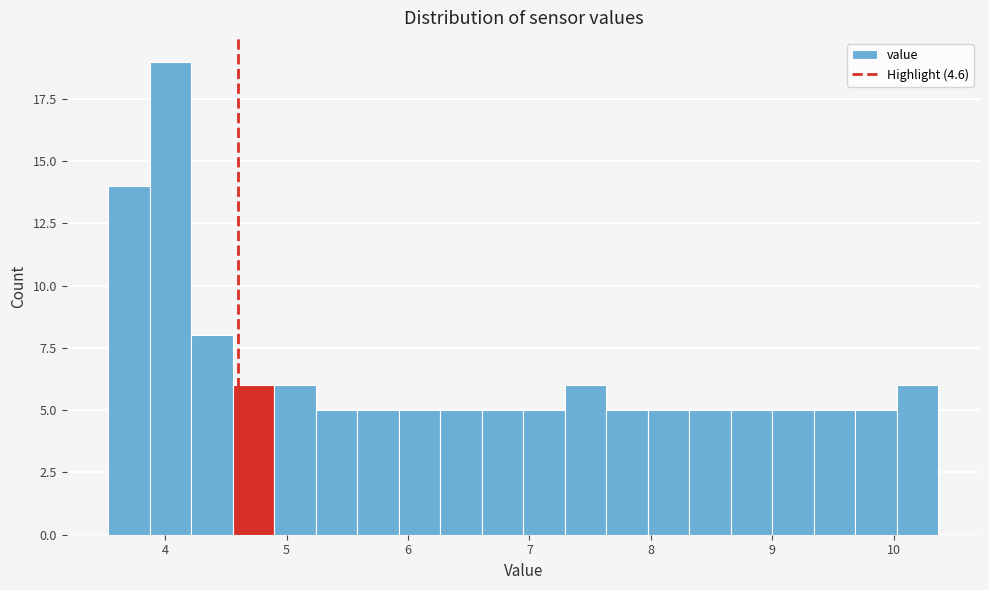

Read against the x-axis, roughly where is the centre of the tallest bar?

4.0